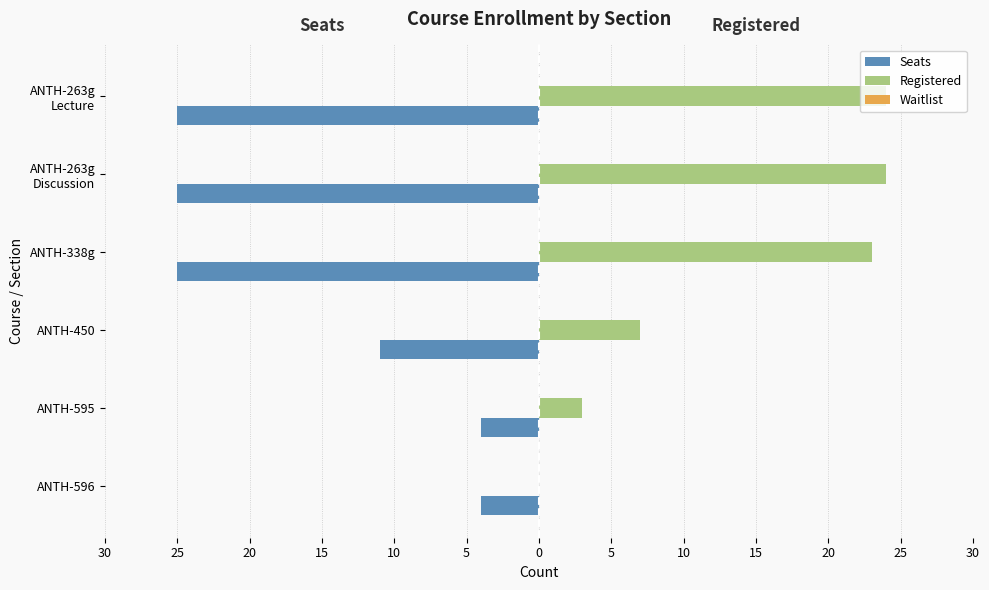

What is the average value of the Registered series?

13.5